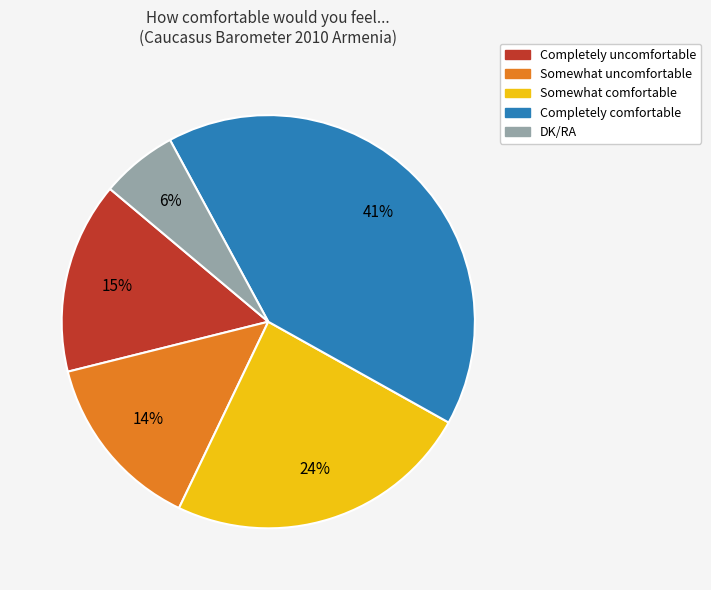

Which category has the smallest portion of the pie?

DK/RA